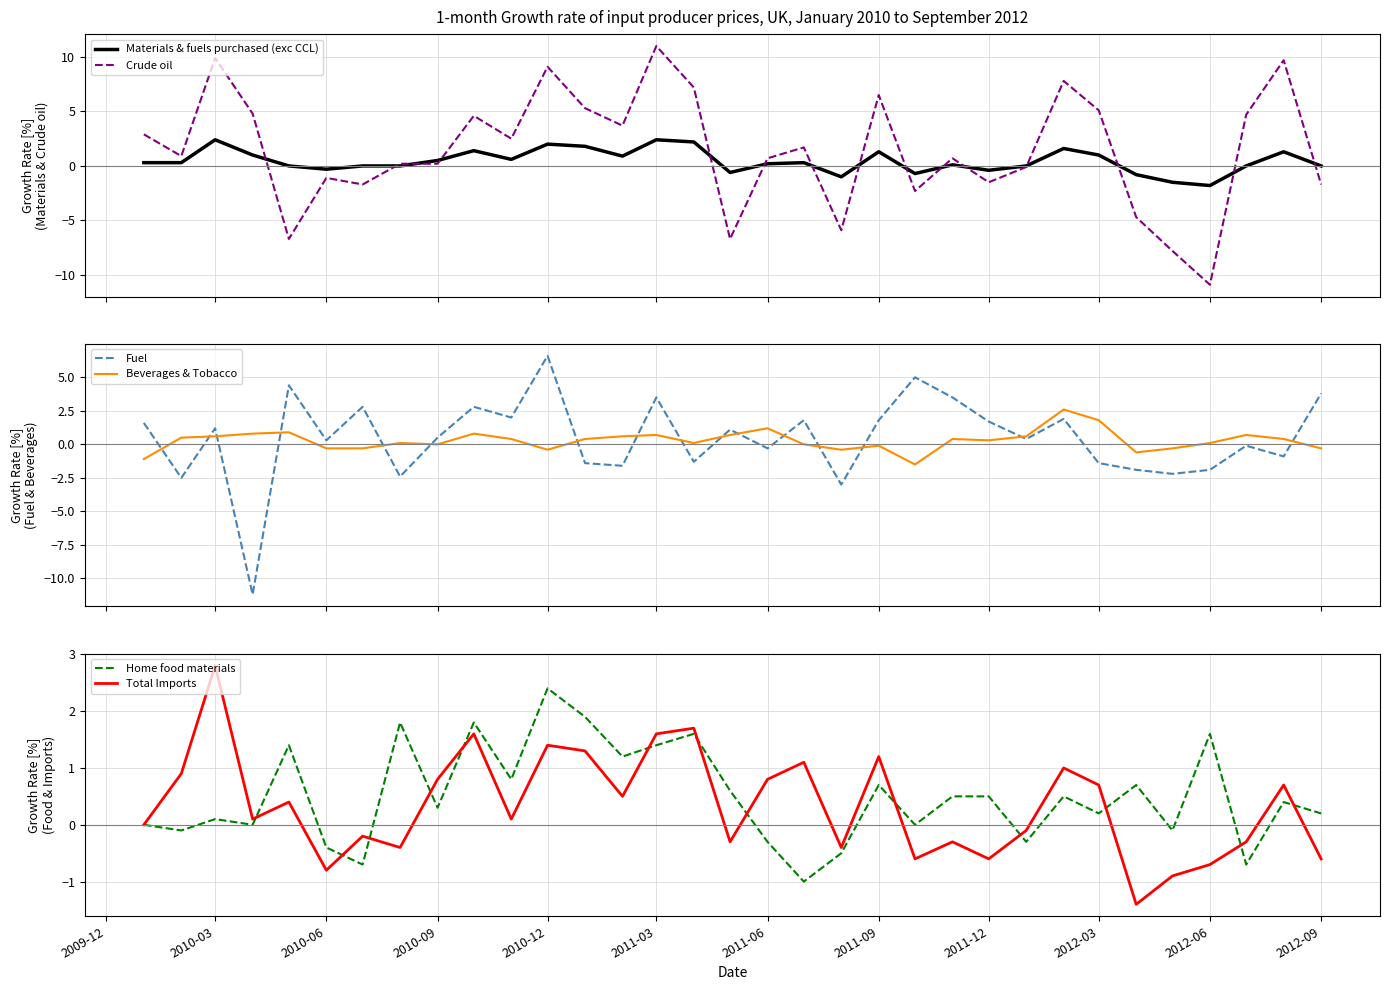

How many data points in Beverages & Tobacco are less than 0?

10